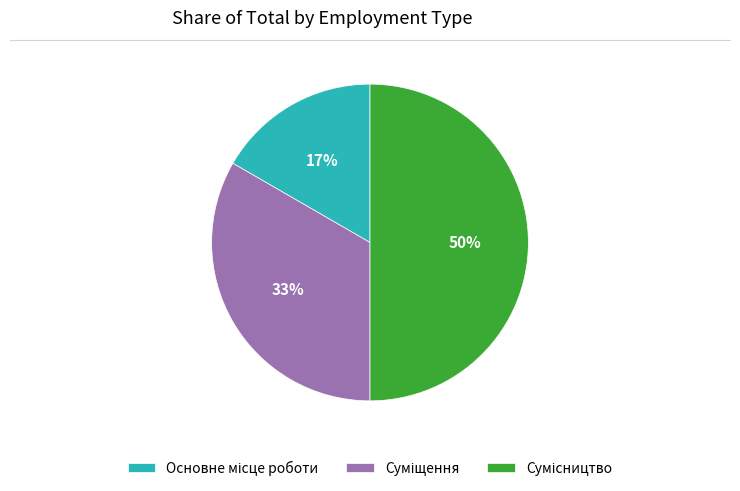

How many segments does this pie chart have?

3